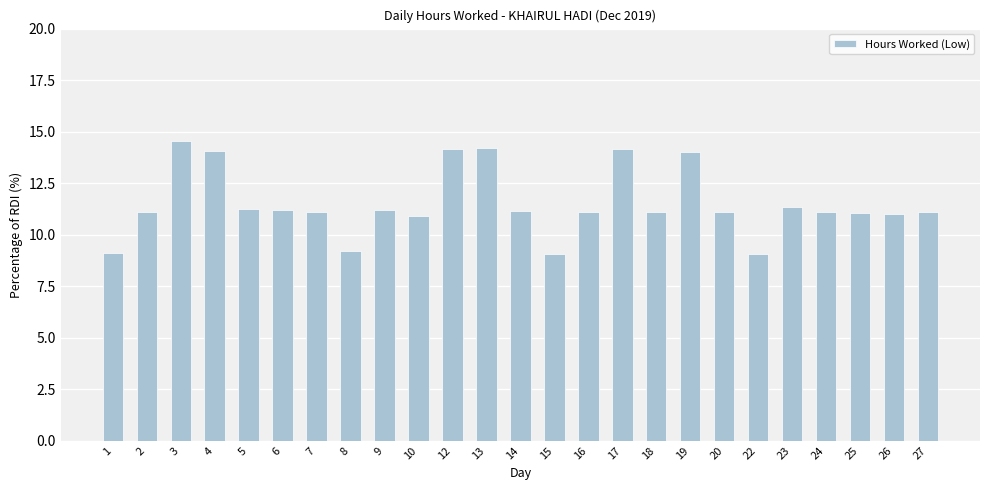

What is the value of the 22nd bar from the left?

11.1